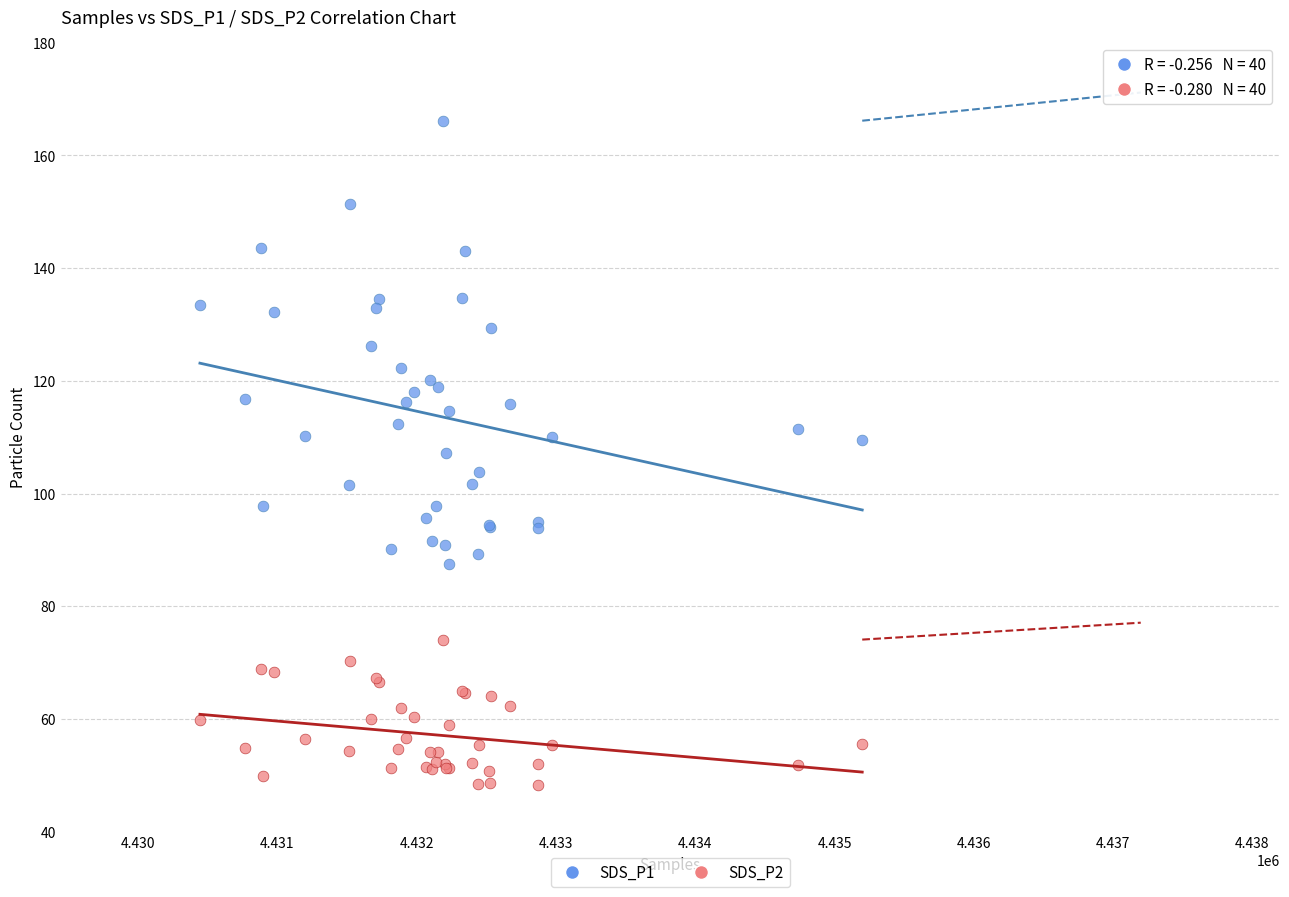

Which series has the widest spread of Y values?

SDS_P1